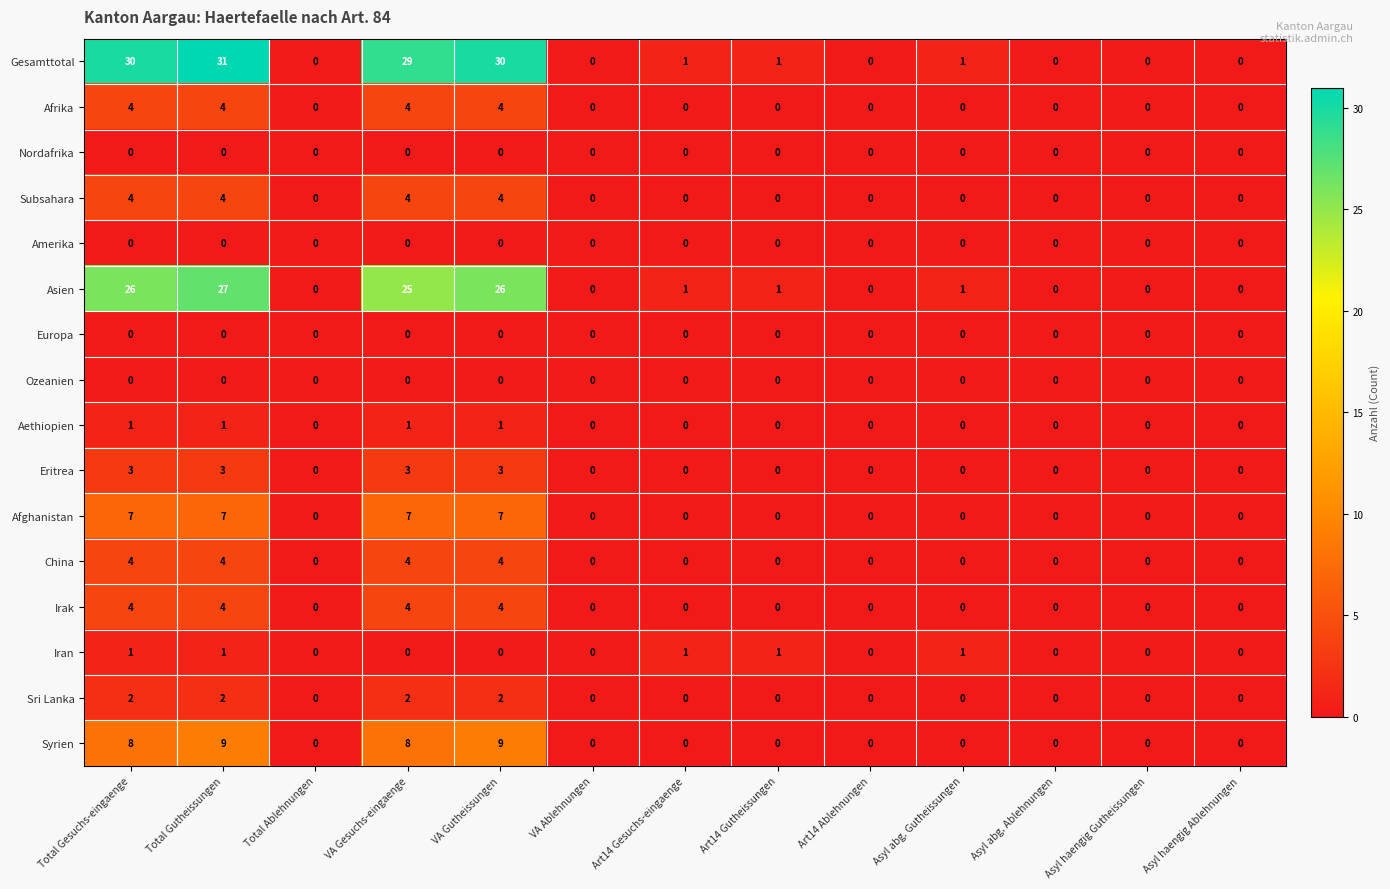

Which series has the widest spread of values?

Gesamttotal